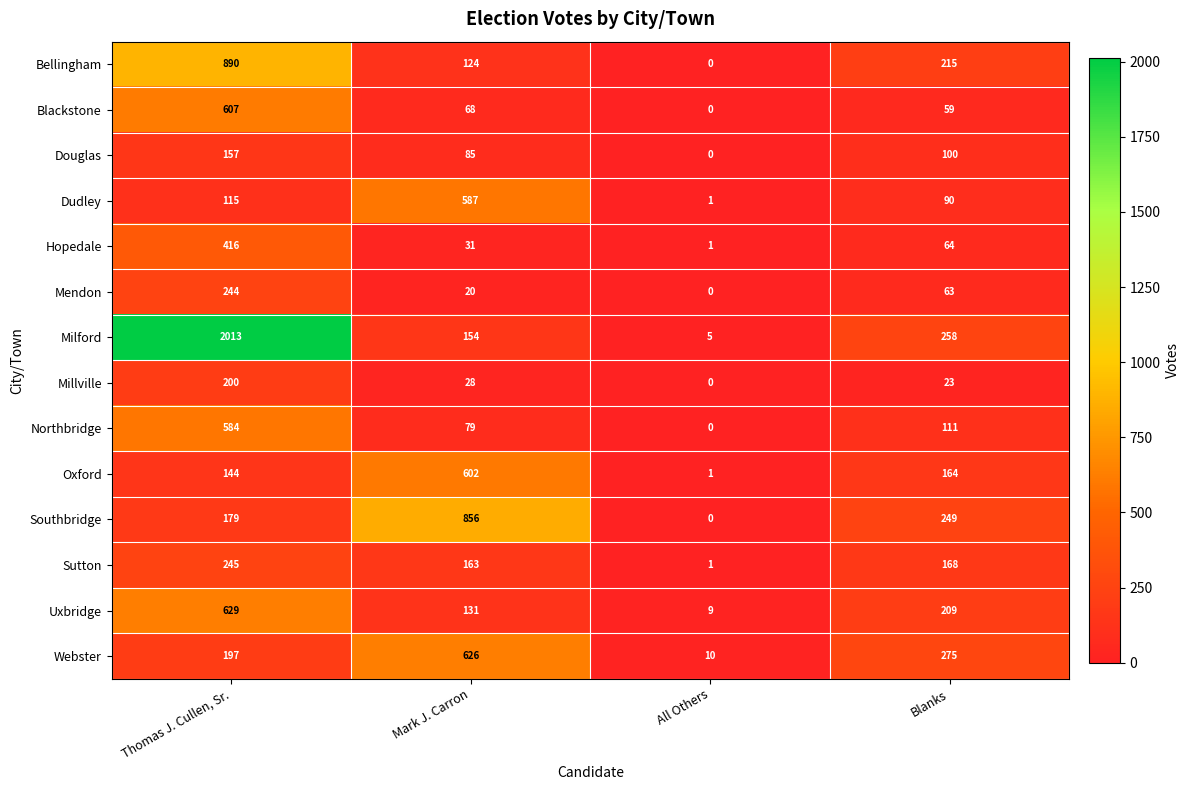

What is the total value across all series at Thomas J. Cullen, Sr.?

6620